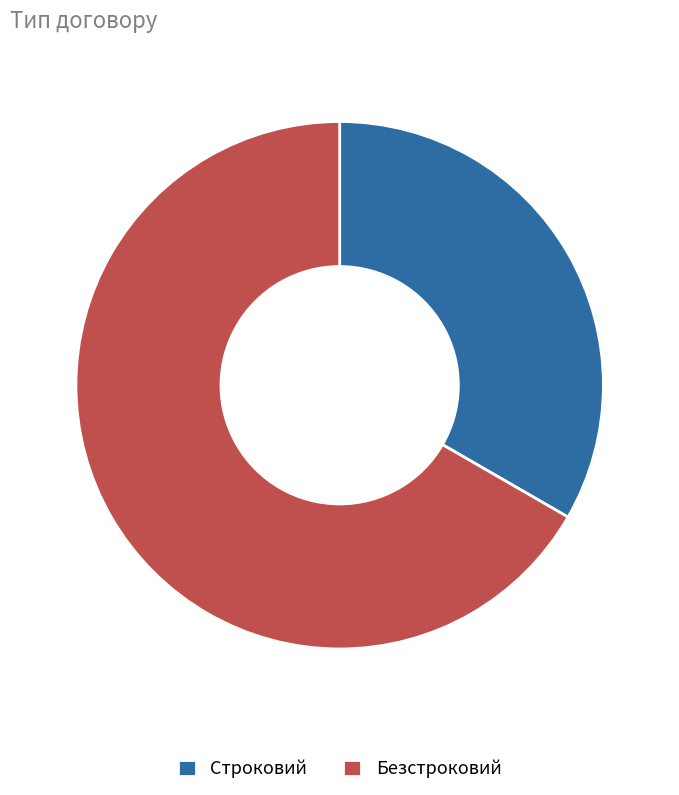

Which category has the smallest portion of the pie?

Строковий